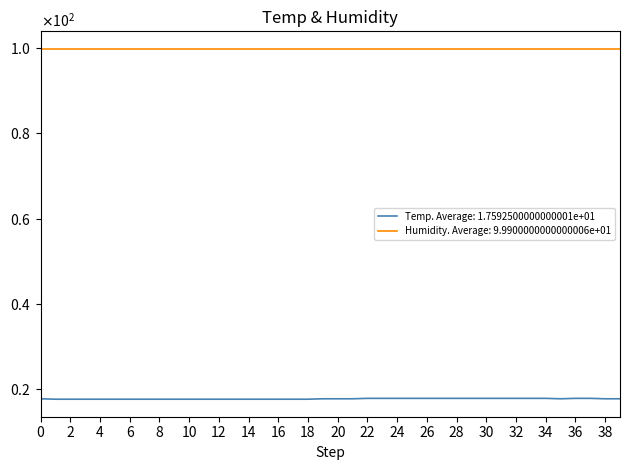

What are all the series names shown in the legend?

Temp. Average: 1.7592500000000001e+01, Humidity. Average: 9.9900000000000006e+01